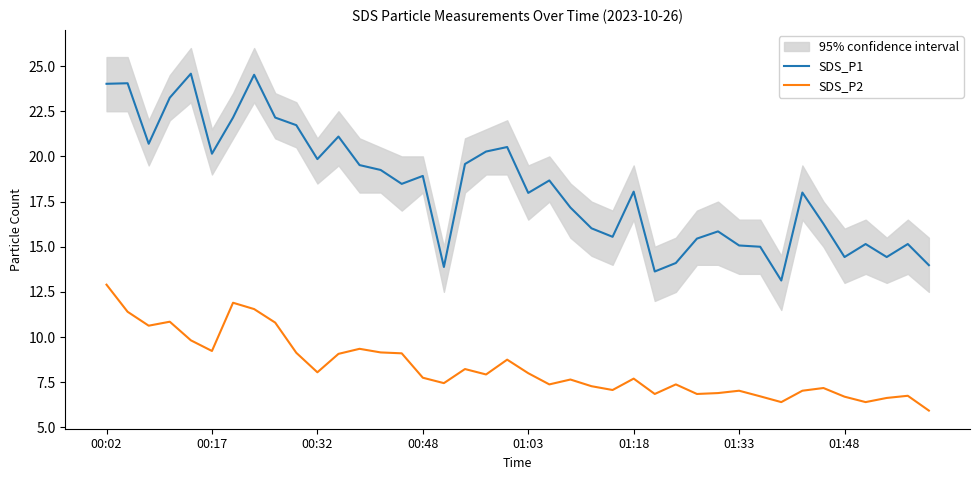

True or false: SDS_P2 and SDS_P1 intersect in this chart.

False